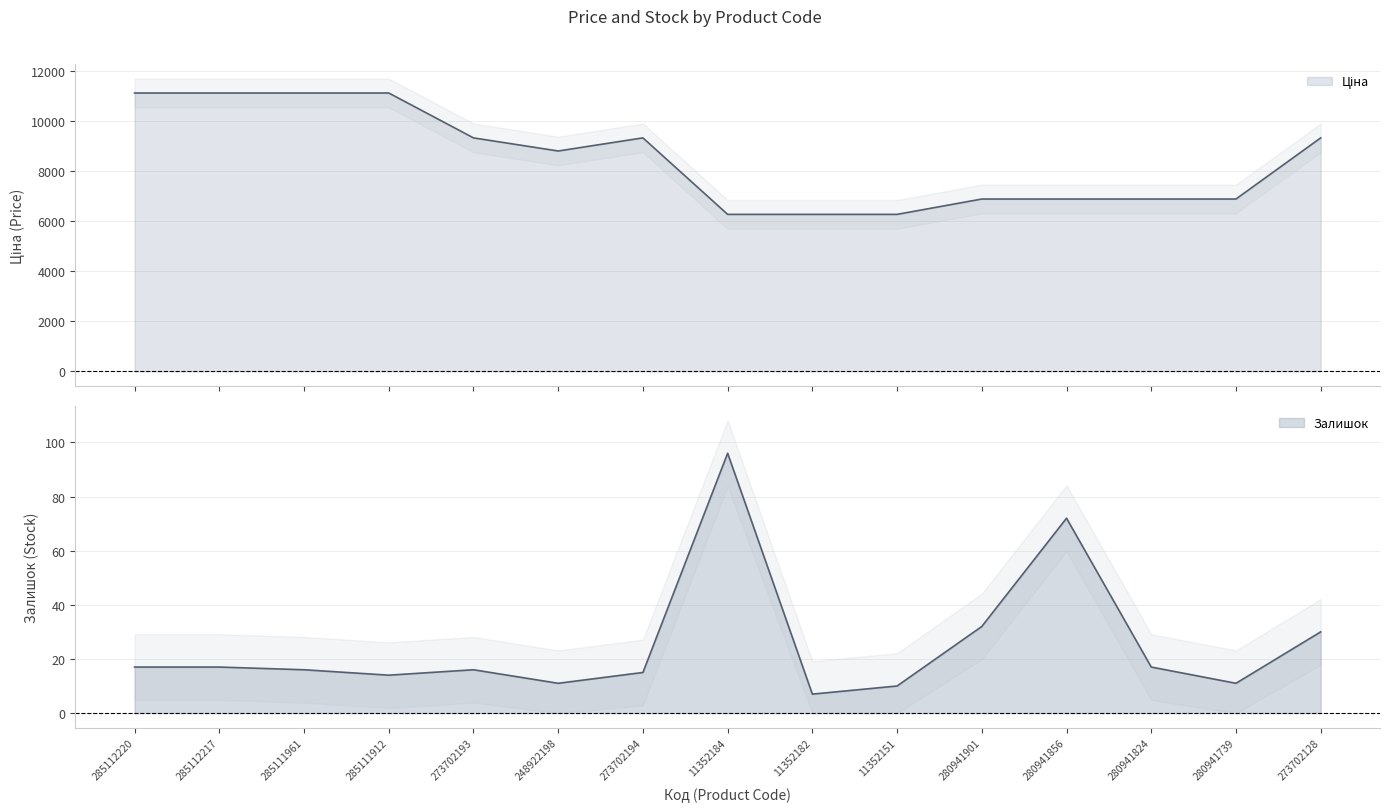

At which label is Залишок closest to 51?

280941901